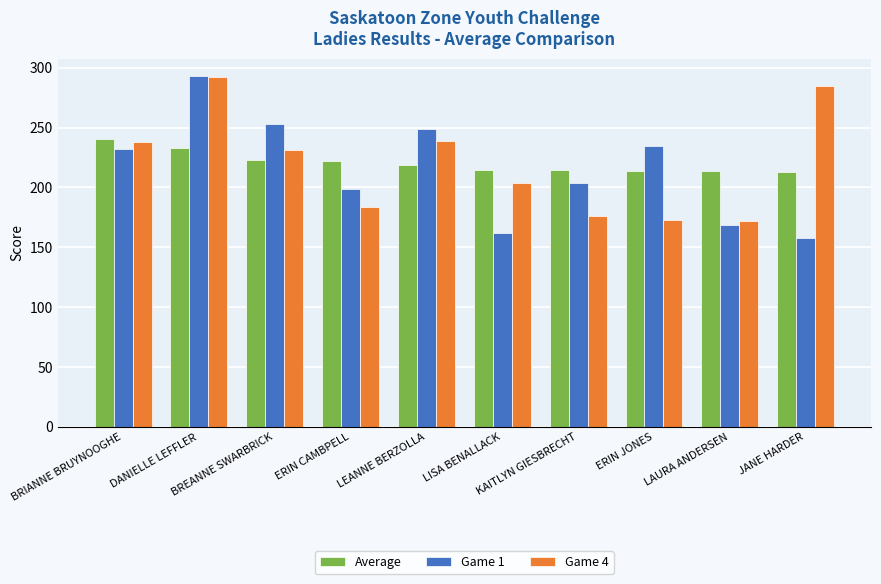

What is the sum of the Game 4 values at BREANNE SWARBRICK and LEANNE BERZOLLA?

470.0